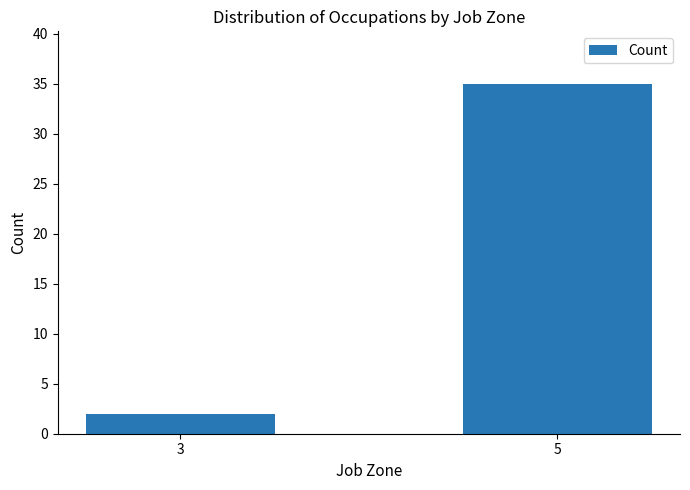

What is the sum of the values at 5 and 3?

37